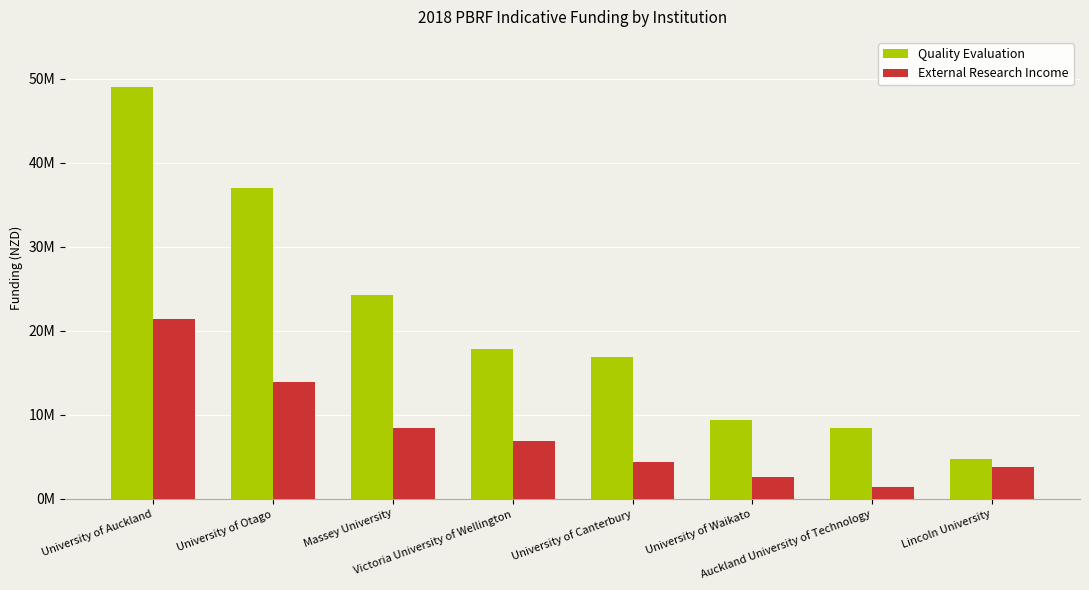

How many data points does each series have?

8